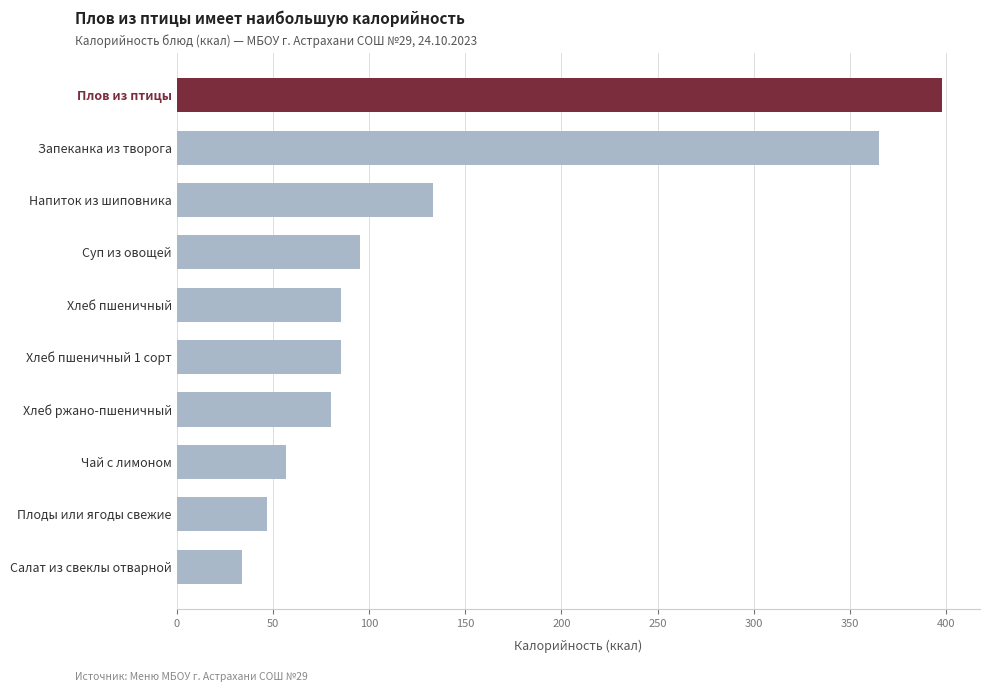

What is the difference between the maximum and second lowest values?

350.6